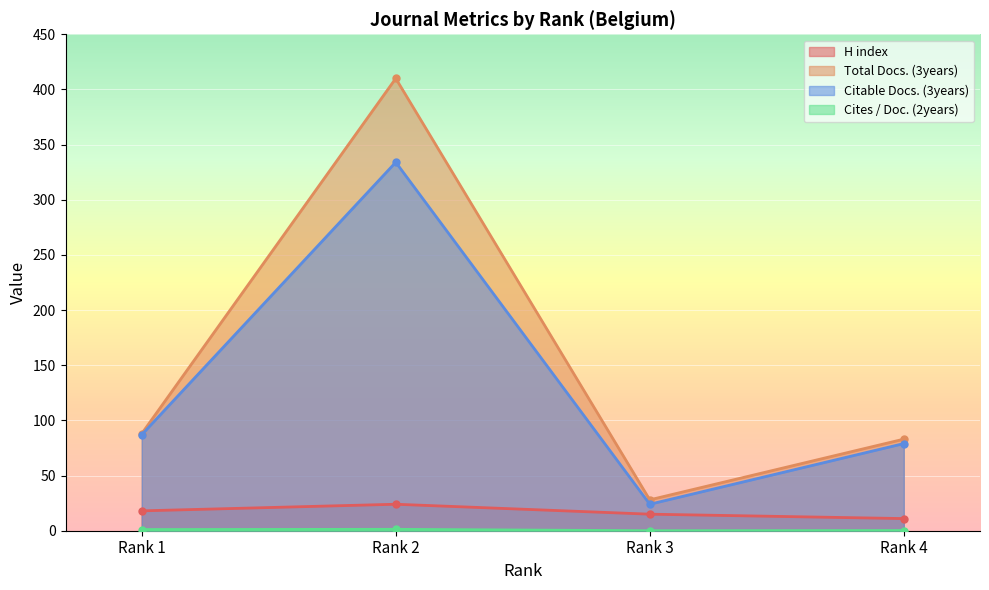

Is the value of H index at Rank 3 greater than the value of Citable Docs. (3years) at Rank 2?

No